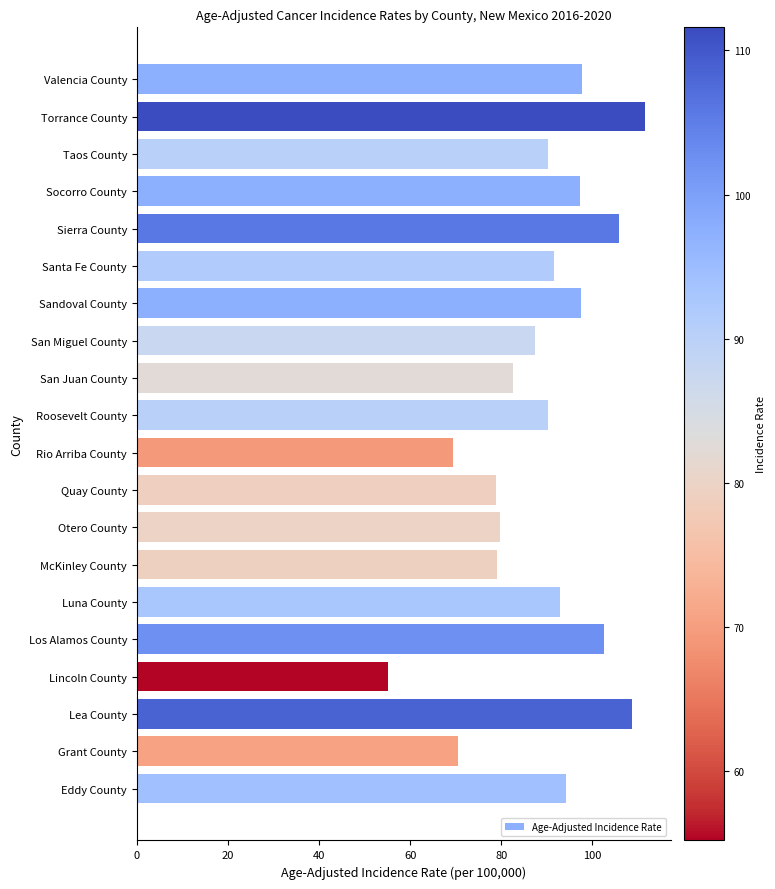

The value at Valencia County is 148.3. True or false?

False